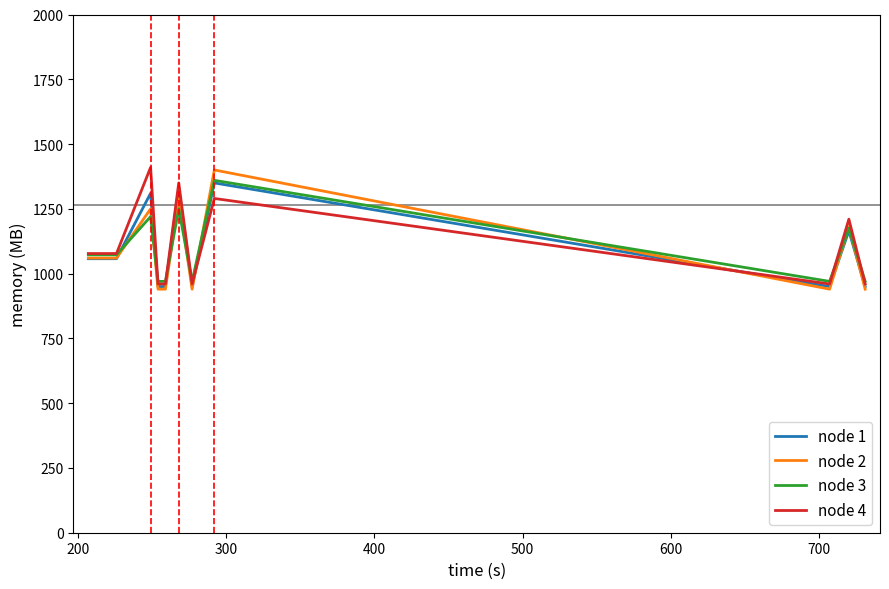

What is the smallest value displayed?

940.0